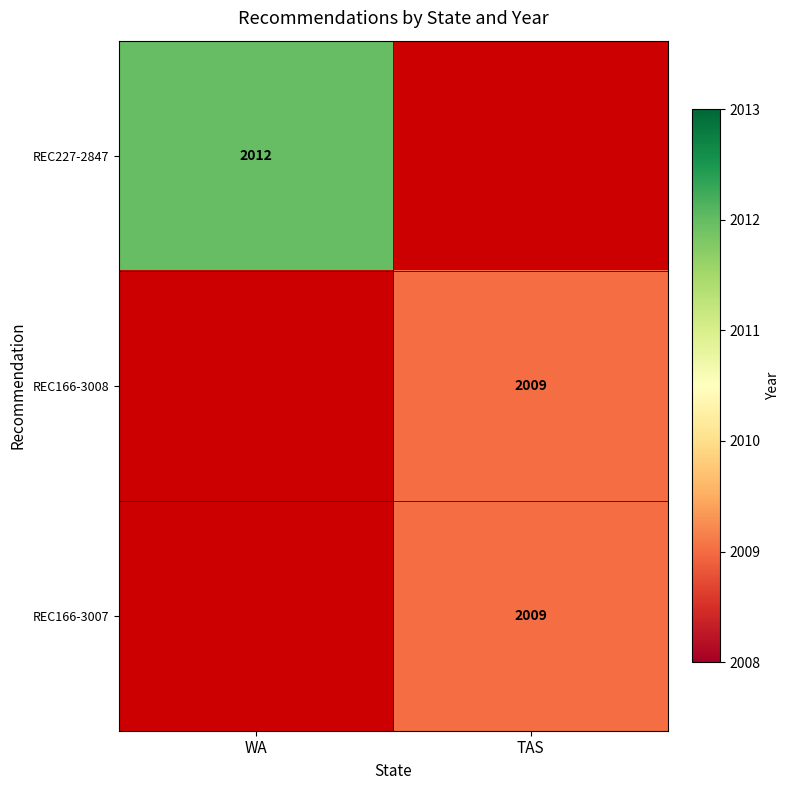

At how many categories does at least one series exceed 2009?

1